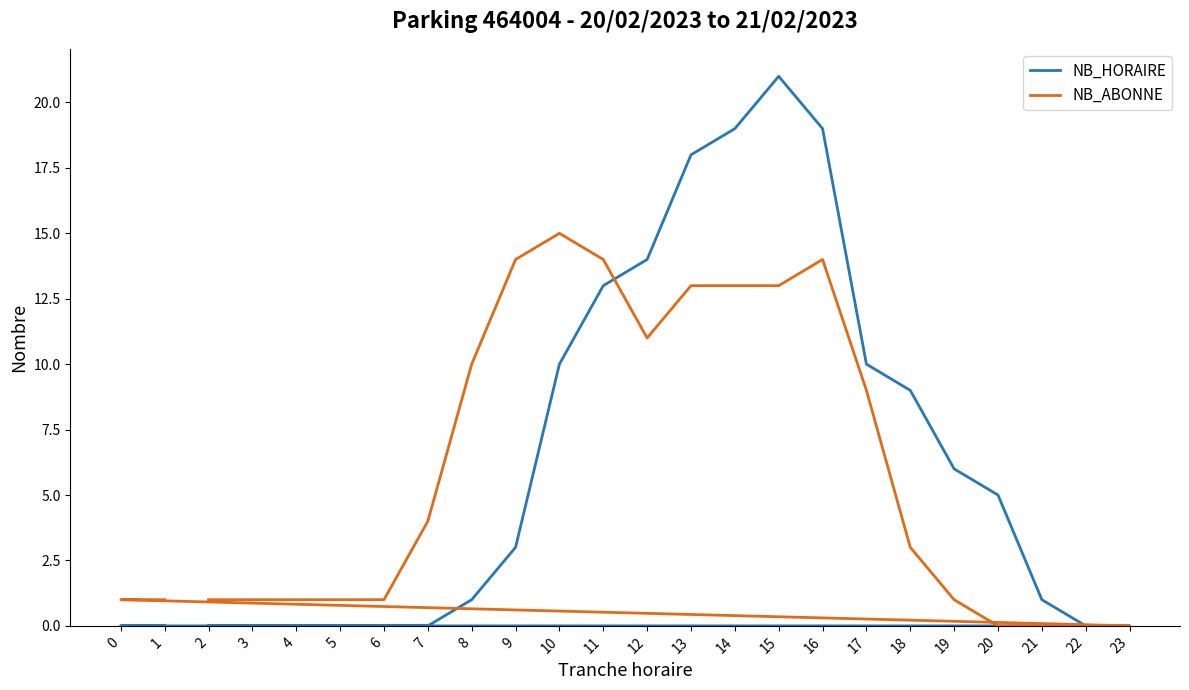

How many data points in NB_ABONNE are above 3?

11